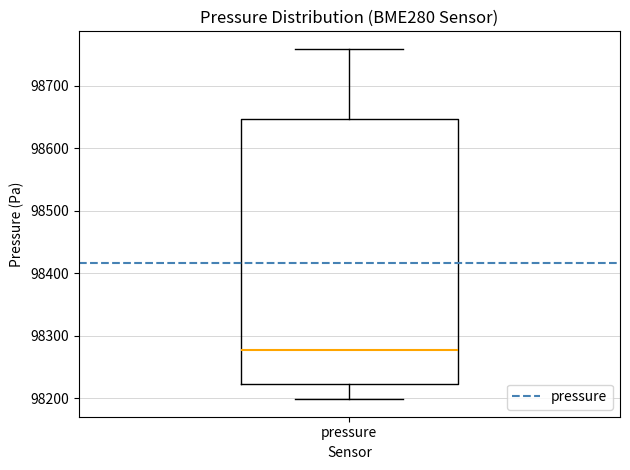

Where is the upper edge of the box for pressure on the y-axis? The values are not printed on the chart, so give them approximately, as read against the axis.

98650